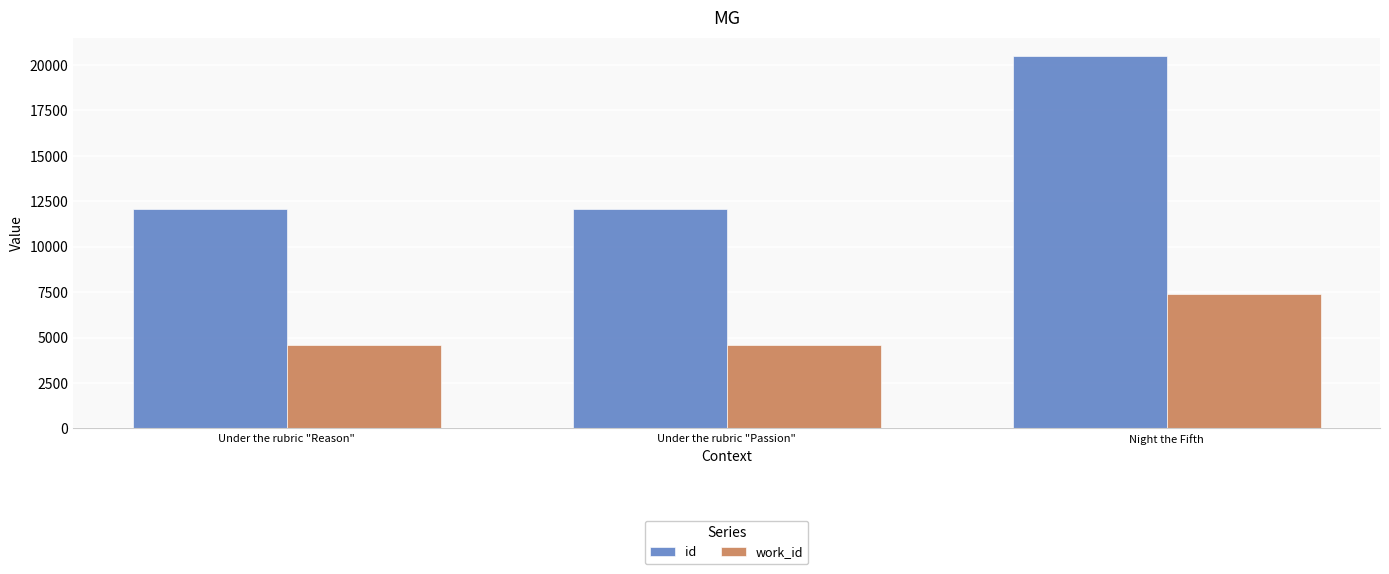

Is the value of work_id at Under the rubric "Passion" greater than the value of id at Under the rubric "Reason"?

No